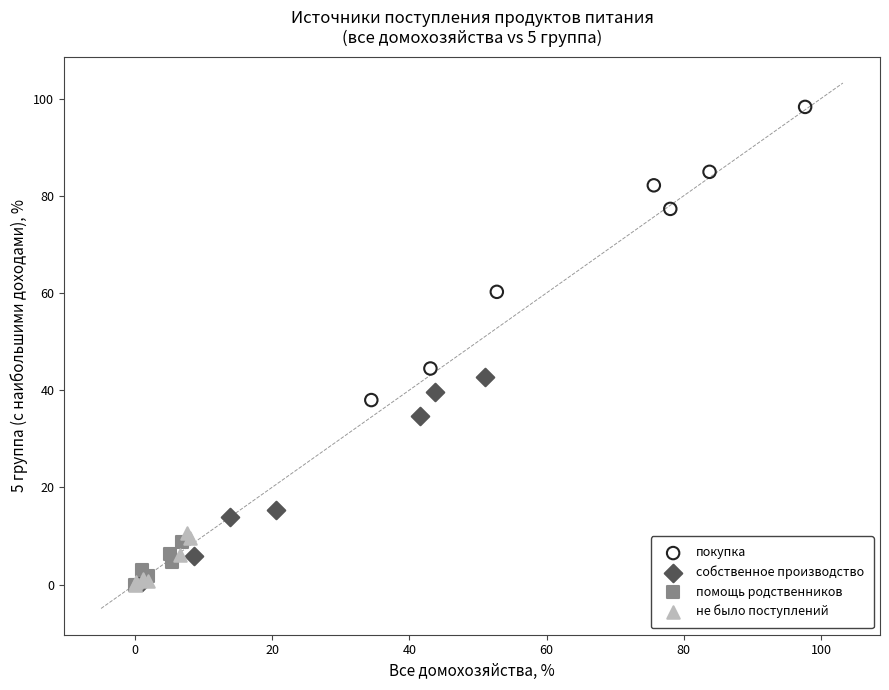

Which series has the widest spread of Y values?

покупка